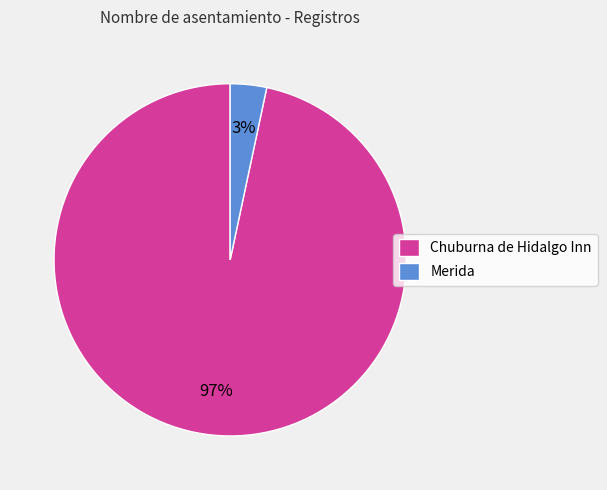

Which has a higher value, Chuburna de Hidalgo Inn or Merida?

Chuburna de Hidalgo Inn